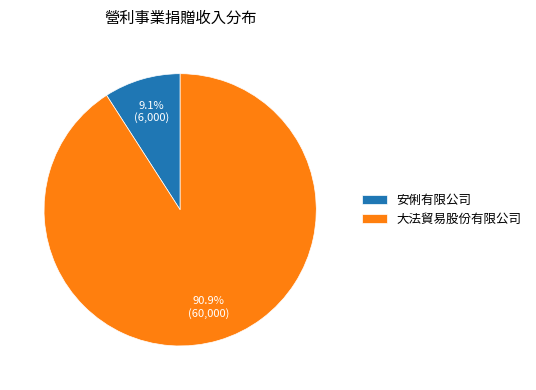

What is the majority slice?

大法貿易股份有限公司